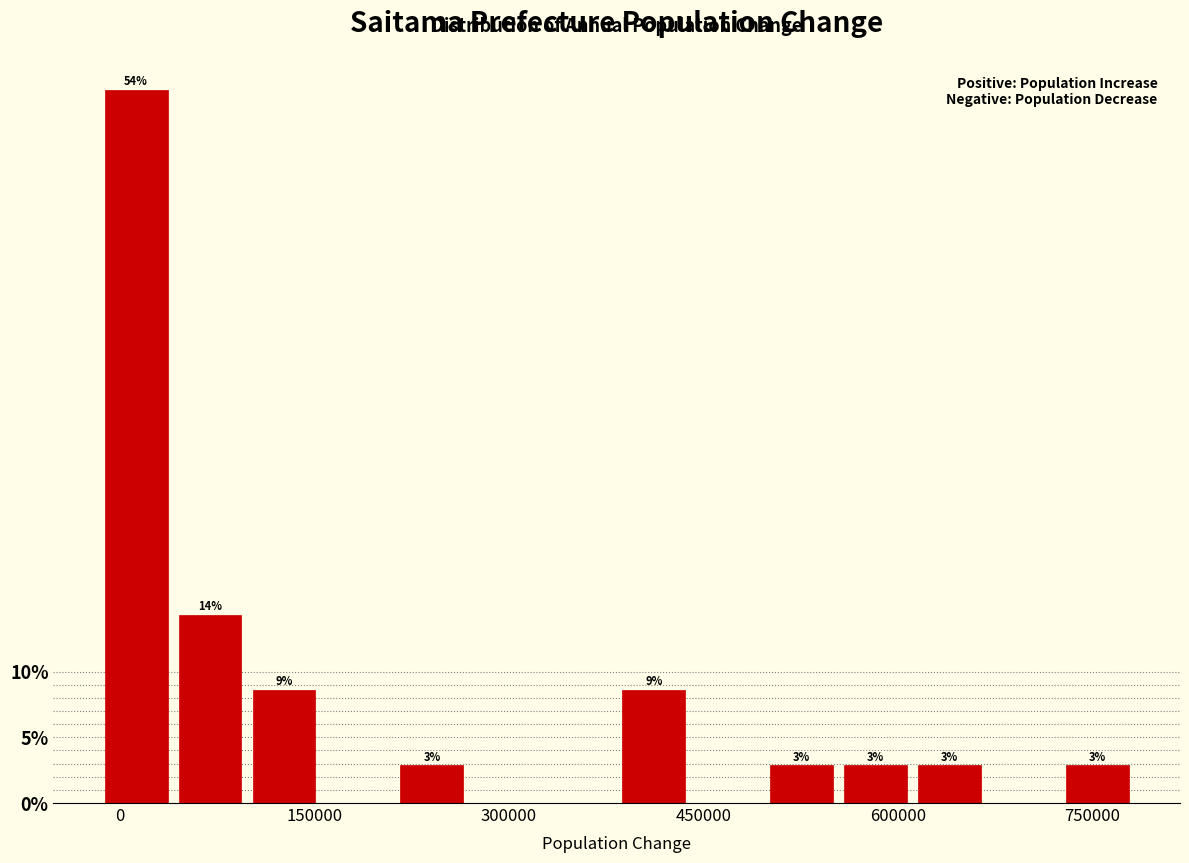

Around what value on the x-axis is the tallest bar? Give the approximate position of its centre, as read against the axis.

20000